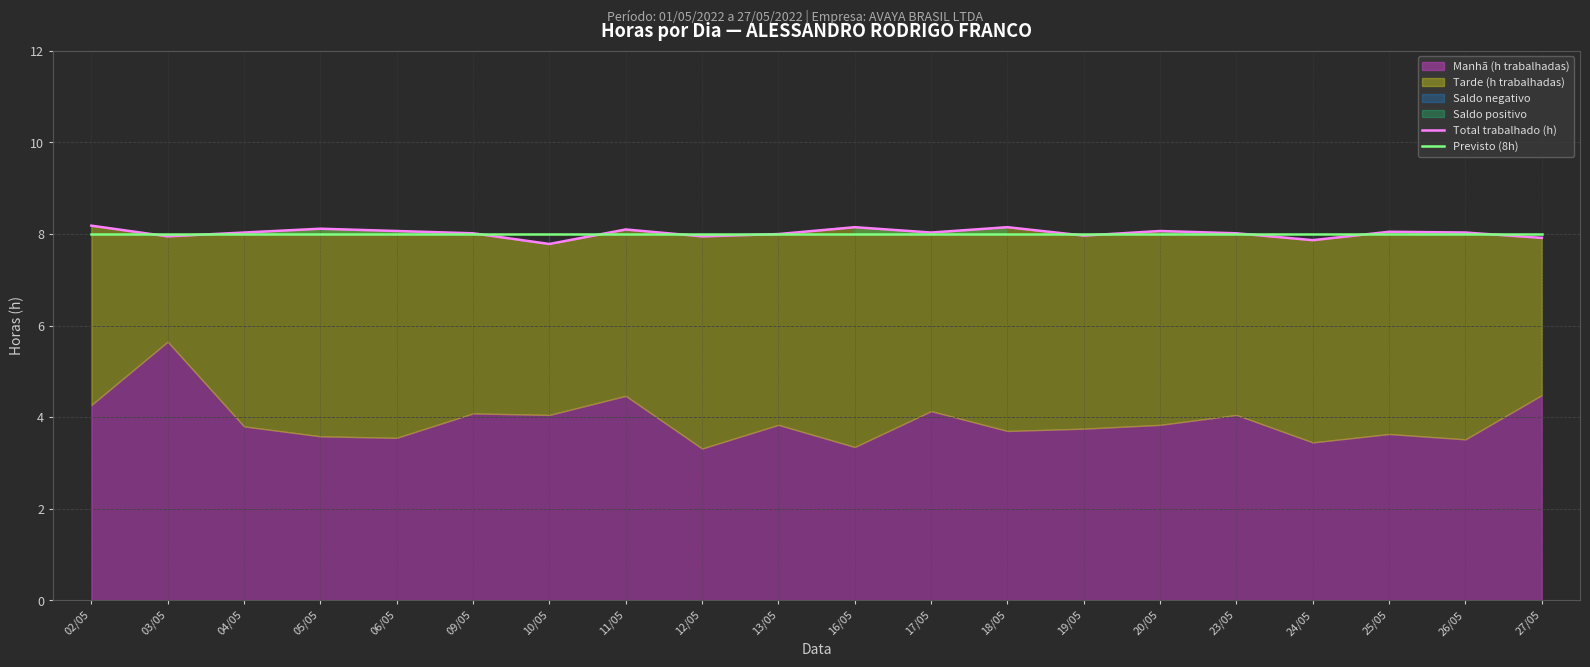

True or false: Previsto (8h) has a value of 4.4 at 10/05.

False